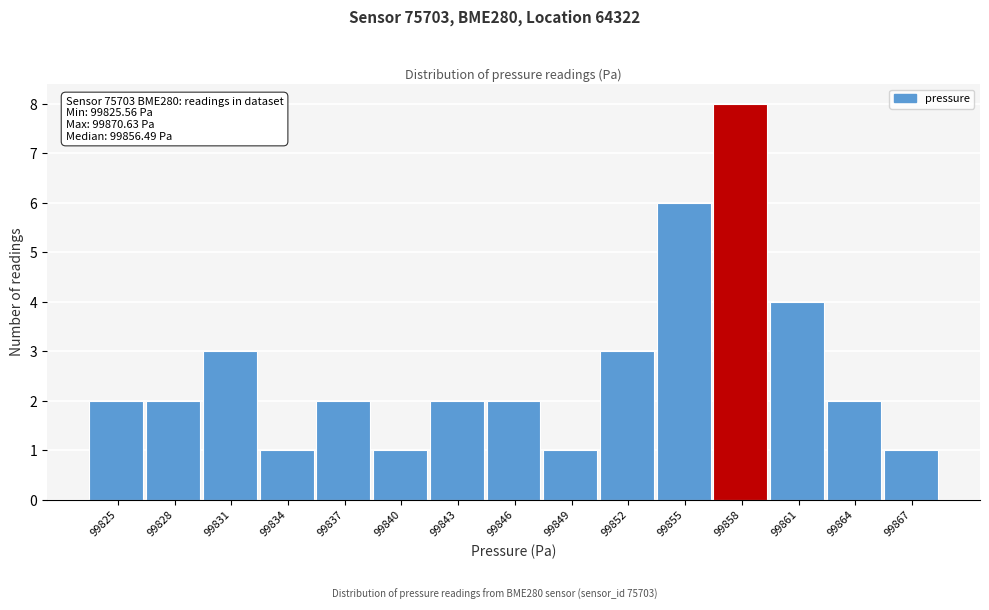

Reading right to left, transcribe all the data shown in this chart.

99867=1	99864=2	99861=4	99858=8	99855=6	99852=3	99849=1	99846=2	99843=2	99840=1	99837=2	99834=1	99831=3	99828=2	99825=2